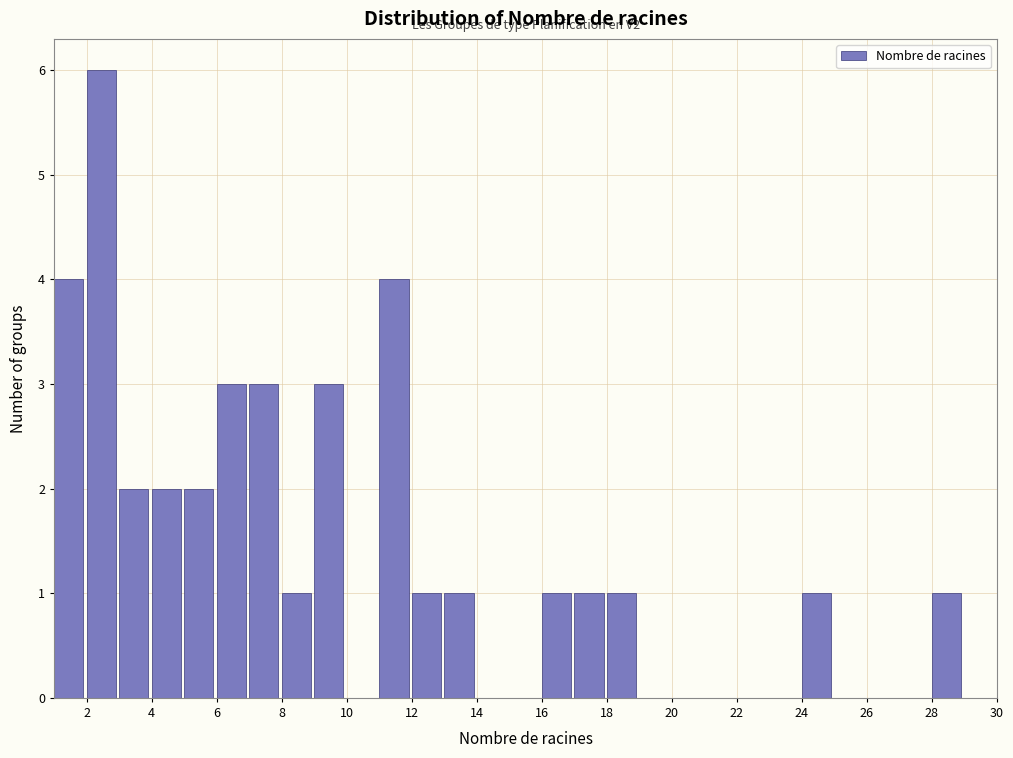

Over which range of the x-axis is the bar tallest?

2 to 3